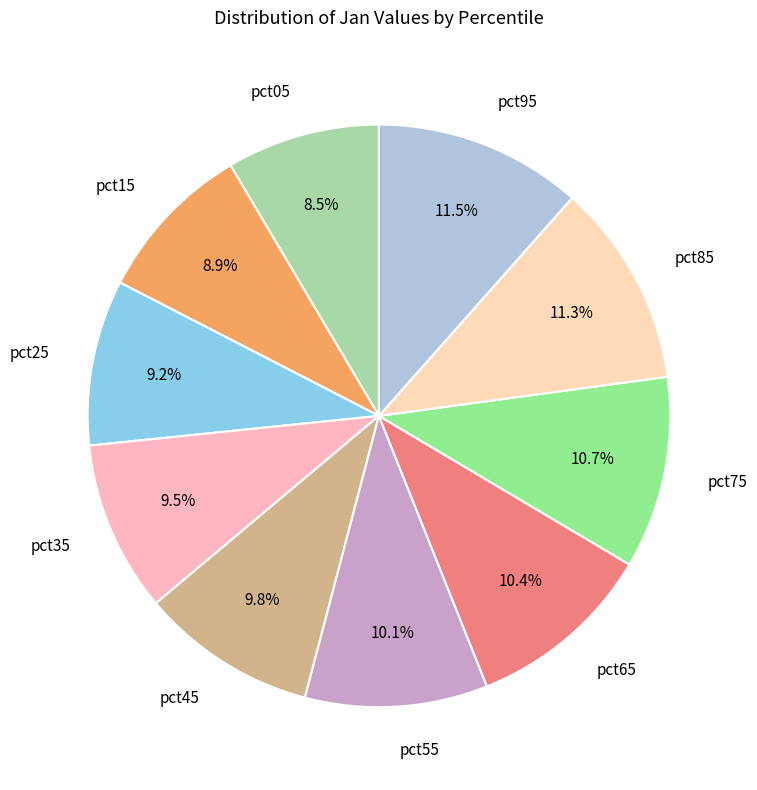

To the nearest percent, what is the average slice percentage?

10%